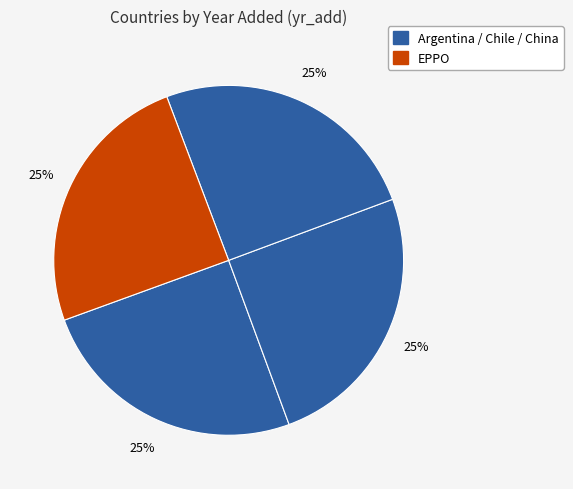

What is the largest slice in the pie chart?

China